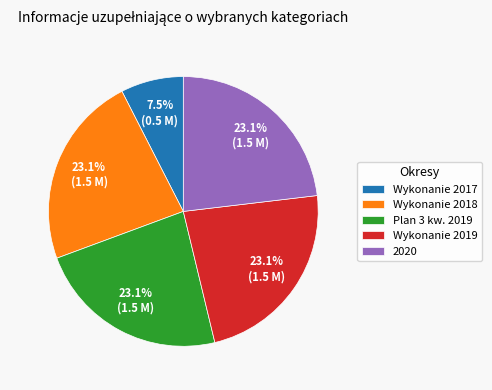

Is there a majority slice in this chart?

No